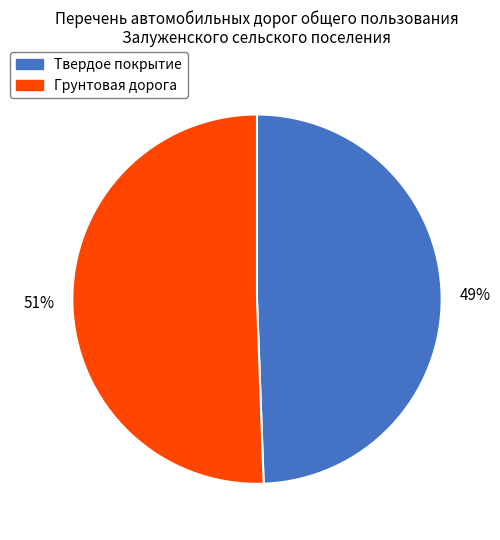

Which slice is the largest?

Грунтовая дорога